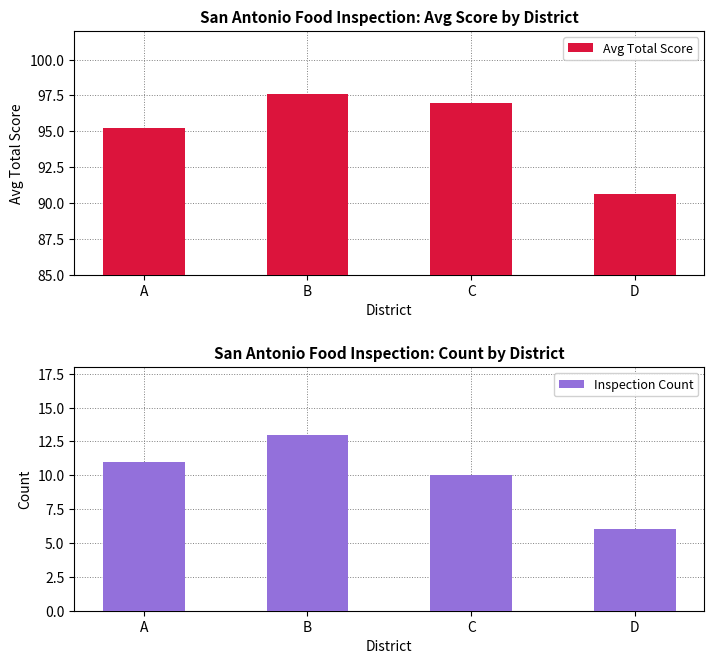

Where is Inspection Count nearest to the value 9?

C